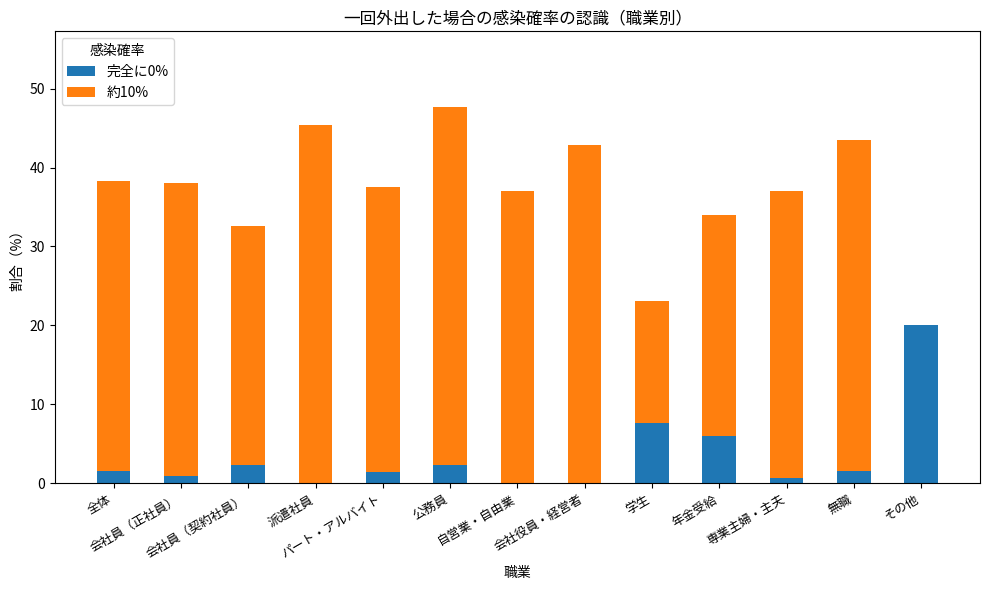

Count the number of categories in the chart.

13